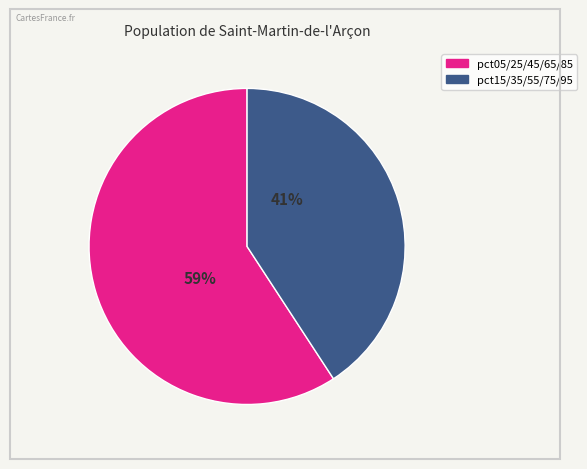

To the nearest percent, what is the average slice percentage?

50%